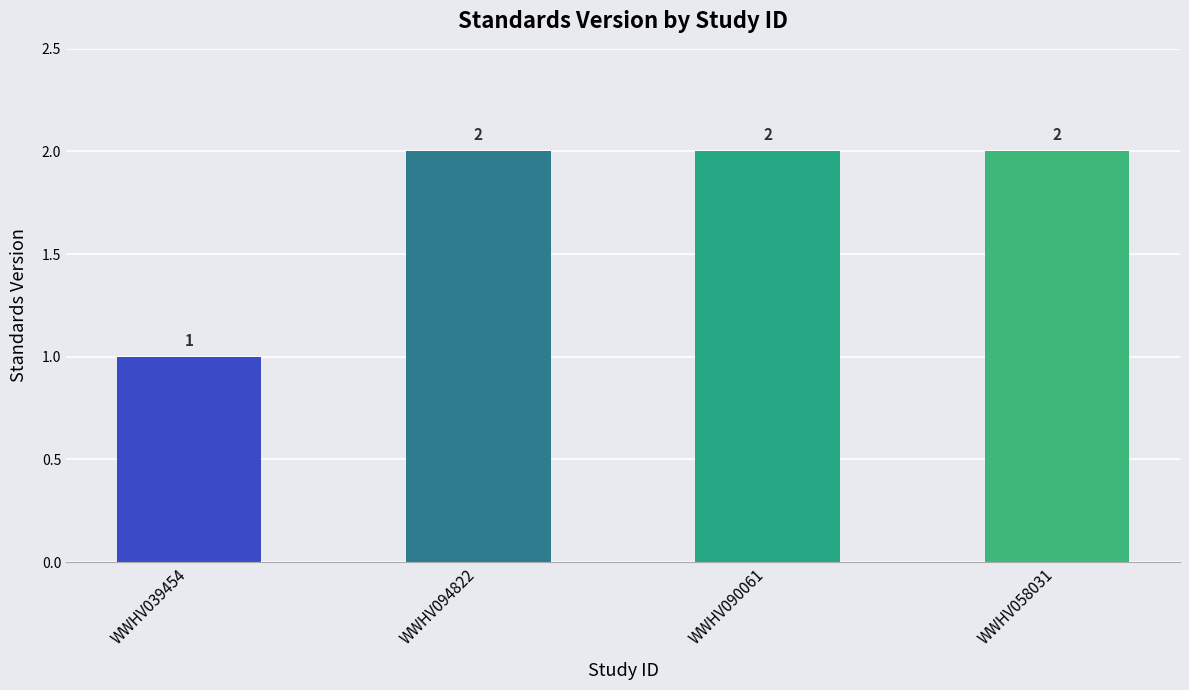

Read the value at WWHV094822.

2